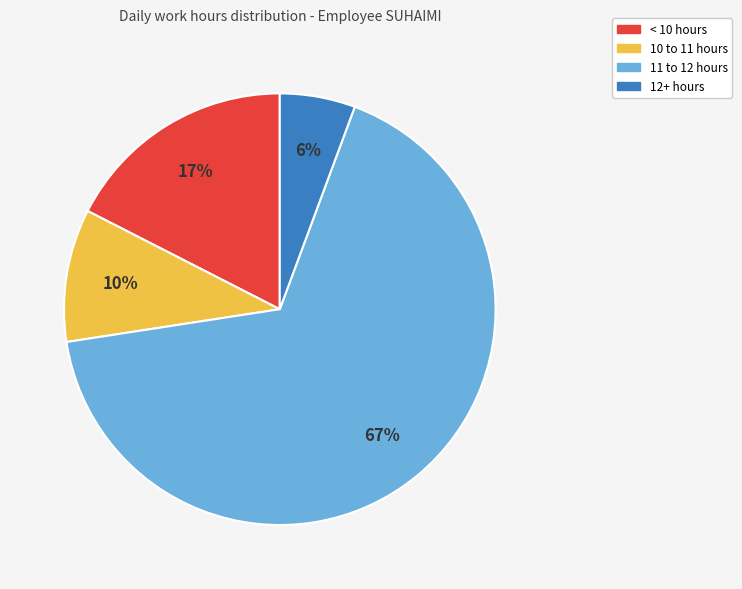

Does any single category account for the majority?

Yes